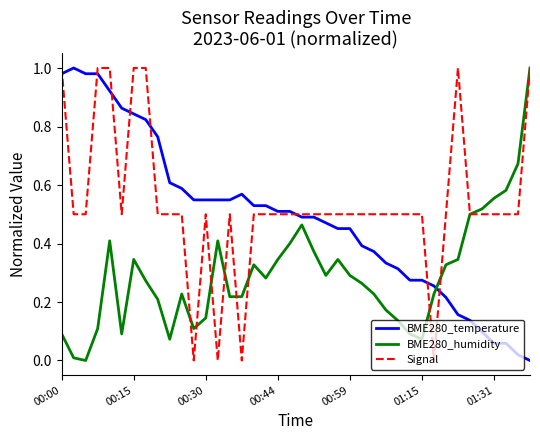

Rank the series by their average value, from lowest to highest.

BME280_humidity, BME280_temperature, Signal